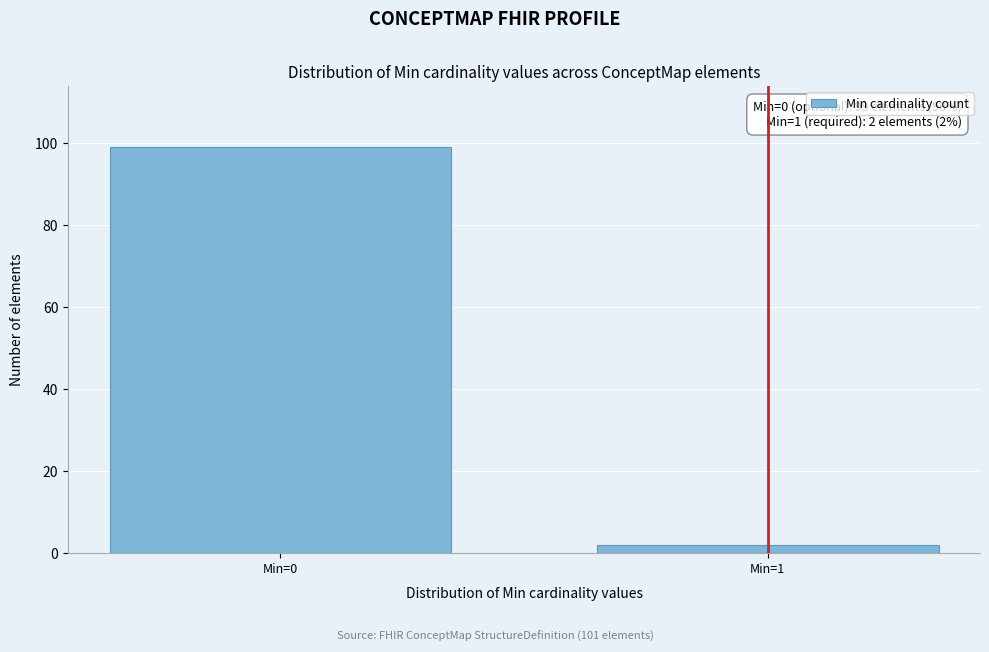

Reading right to left, extract all data points from this chart.

Min=1=2	Min=0=99